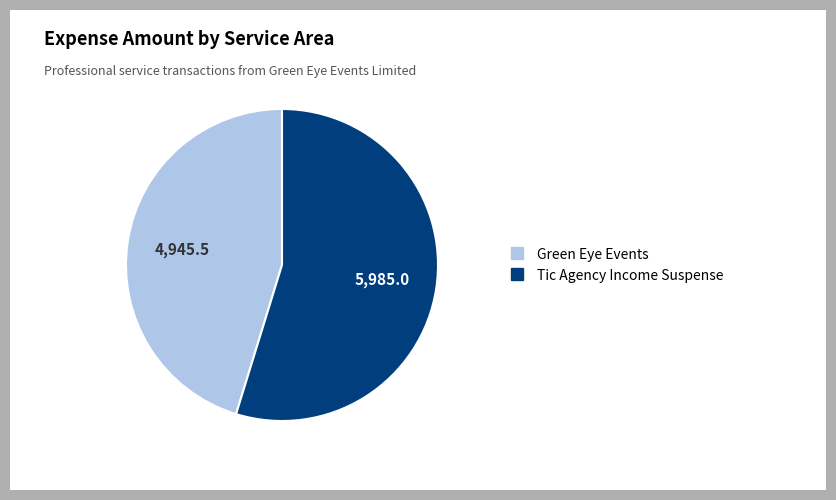

Which has a higher value, Tic Agency Income Suspense or Green Eye Events?

Tic Agency Income Suspense